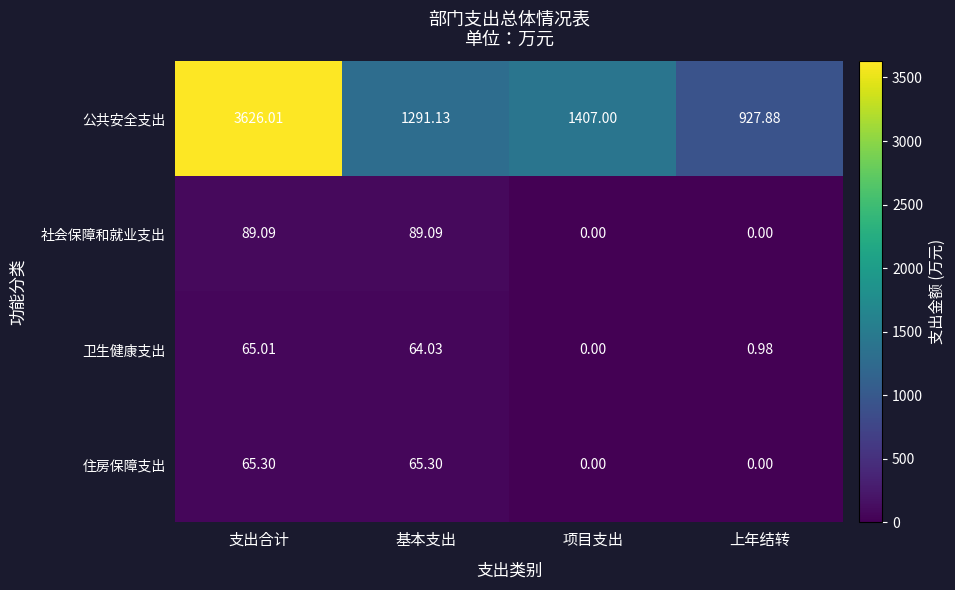

How many data points does each series have?

4